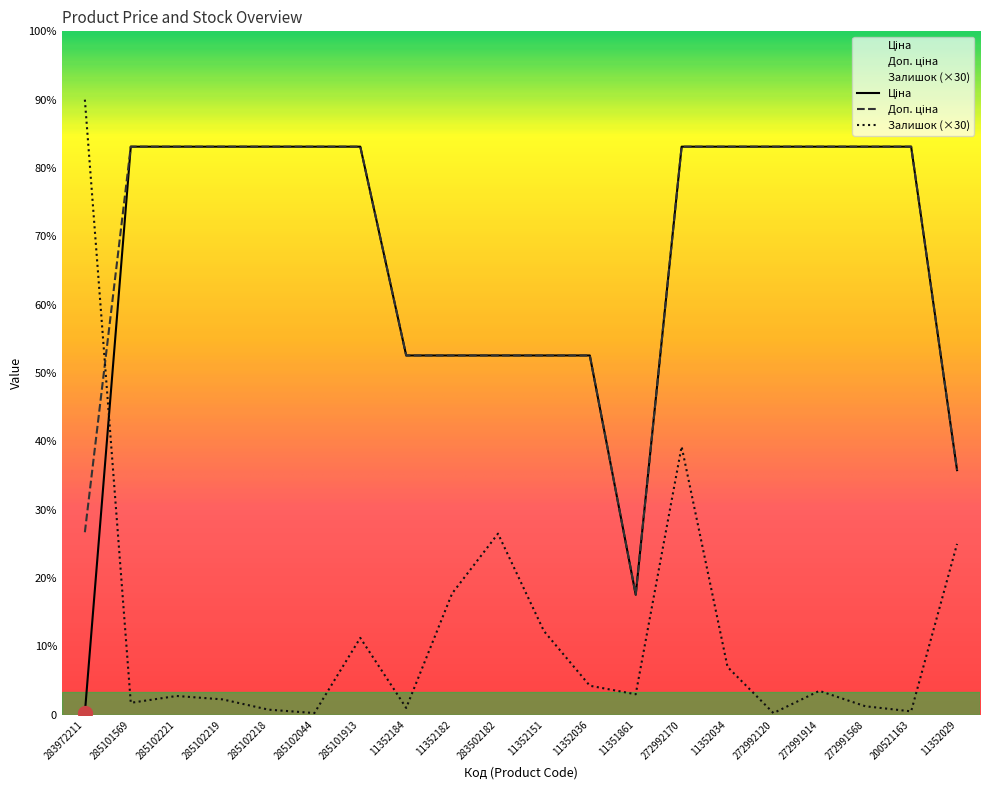

True or false: Ціна and Залишок cross at least once.

True